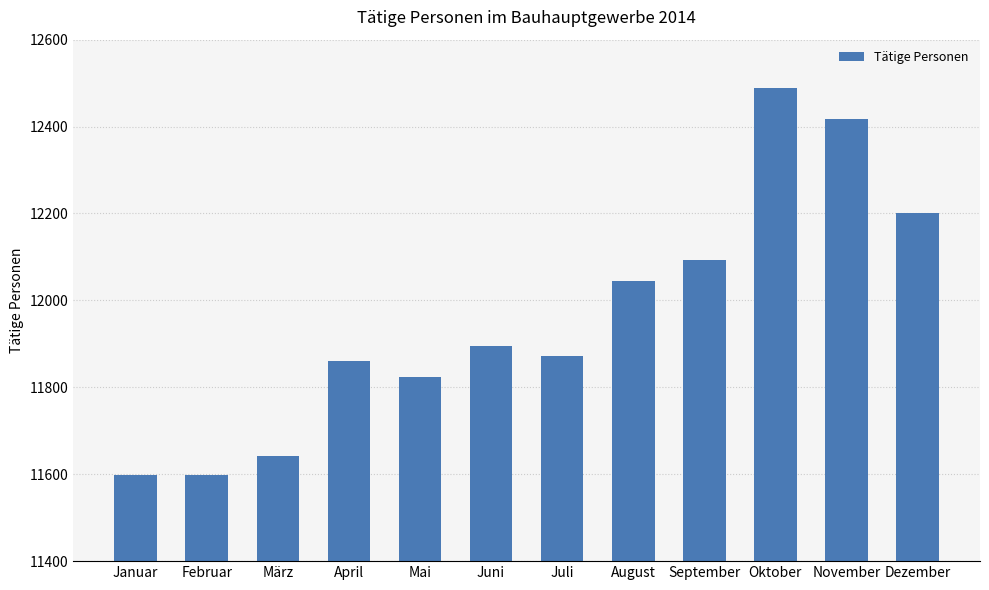

What is the smallest value displayed?

11598